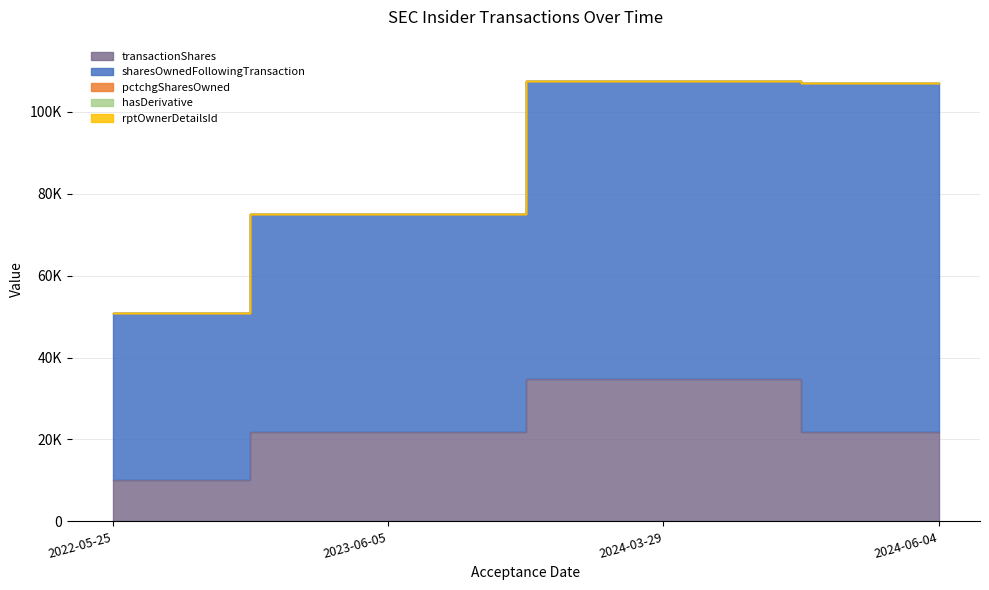

At 2022-05-25, list the series in order from largest to smallest.

sharesOwnedFollowingTransaction, transactionShares, pctchgSharesOwned, rptOwnerDetailsId, hasDerivative